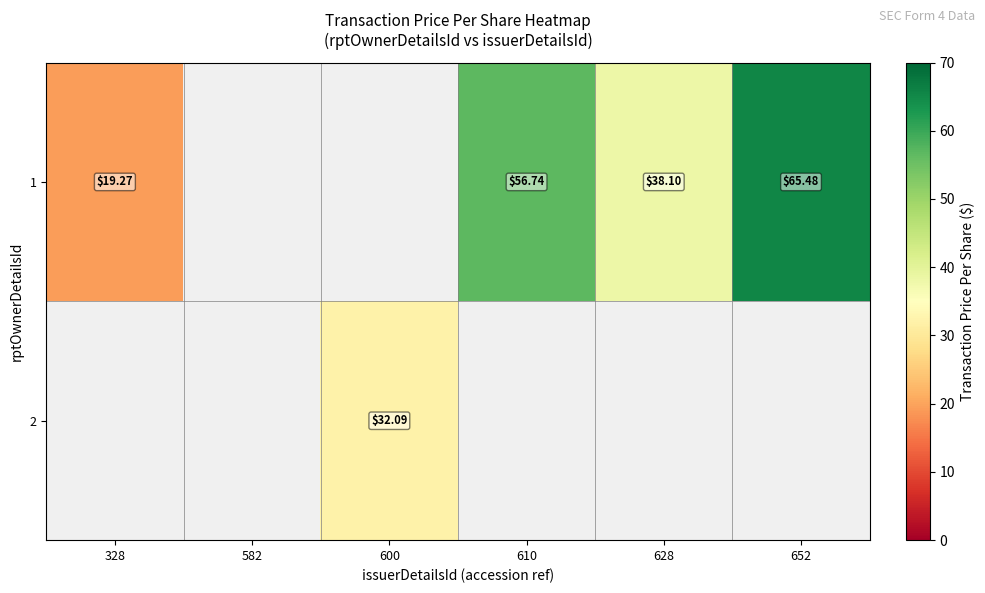

How many data points in 1 are above 38?

3